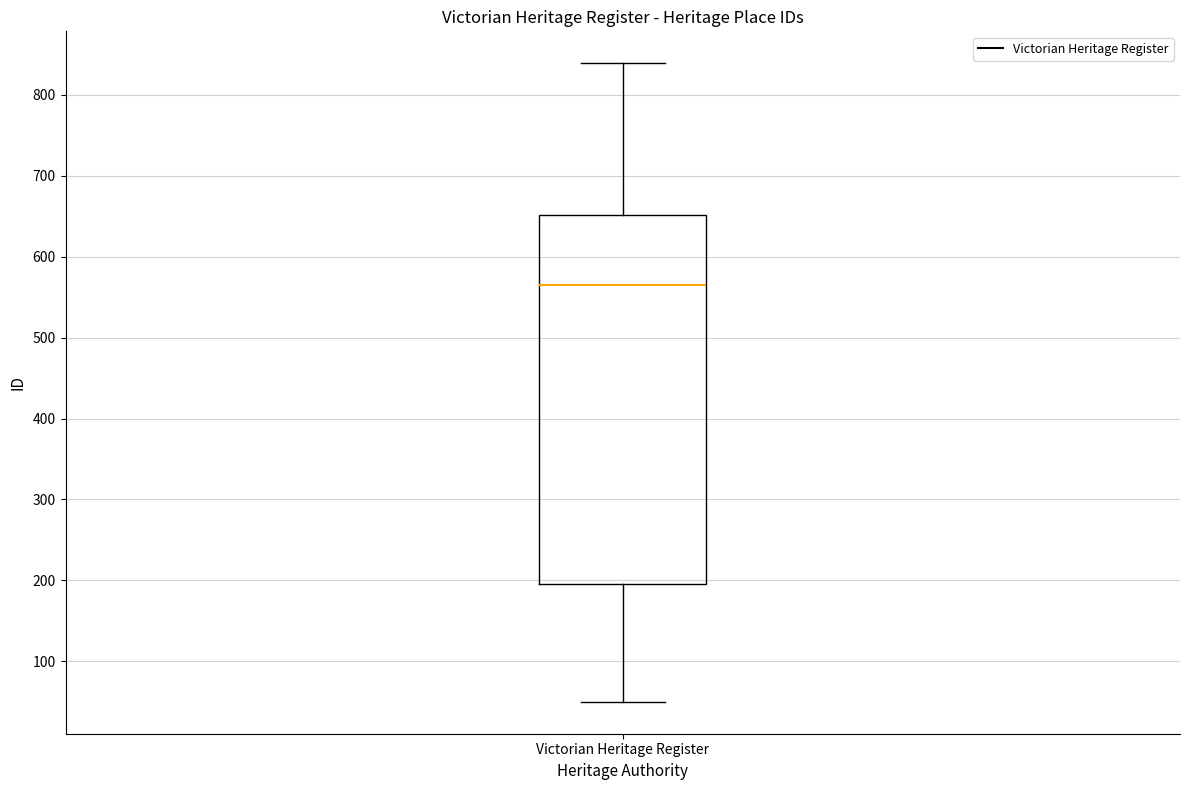

Where does the median line of the box for Victorian Heritage Register sit on the y-axis? The values are not printed on the chart, so give them approximately, as read against the axis.

570